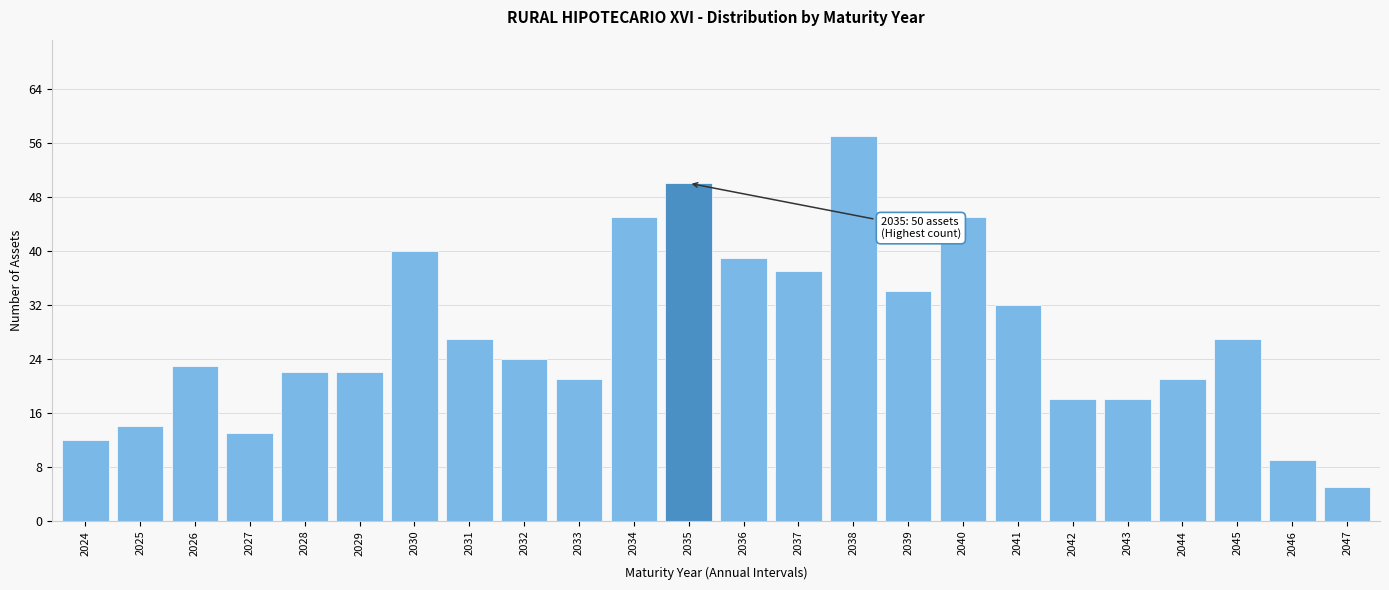

Reading right to left, transcribe all the data shown in this chart.

5	9	27	21	18	18	32	45	34	57	37	39	50	45	21	24	27	40	22	22	13	23	14	12